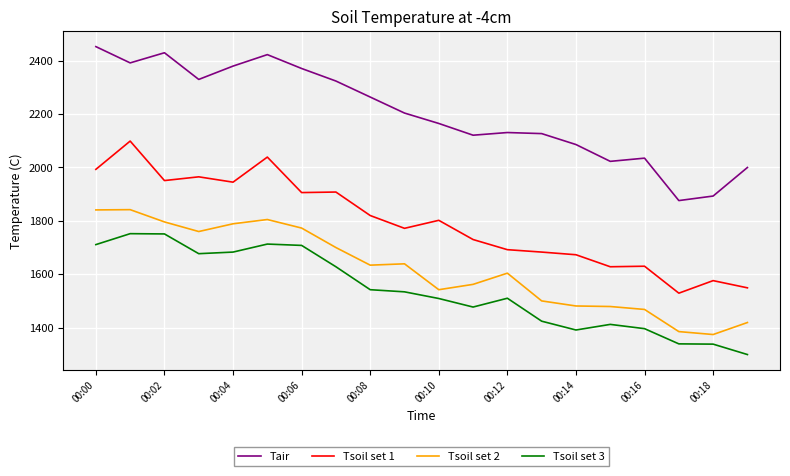

Which series has the largest total across all categories?

Tair